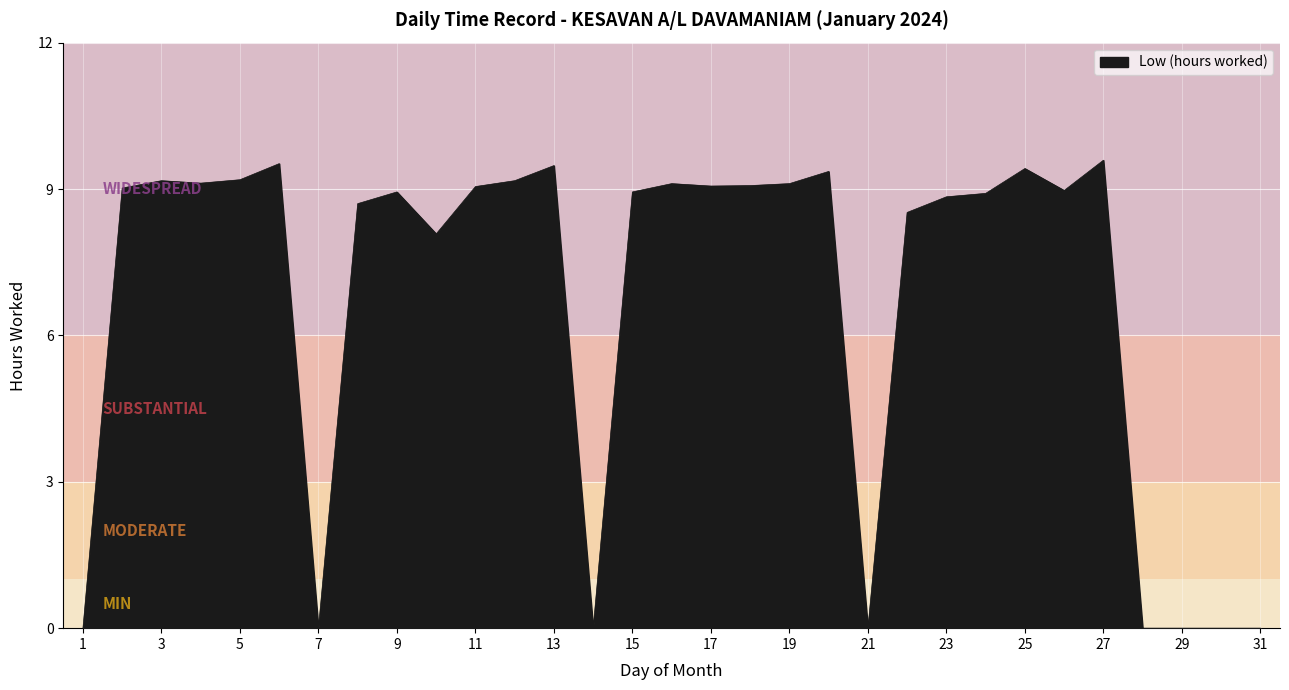

How many lines are shown in the chart?

1